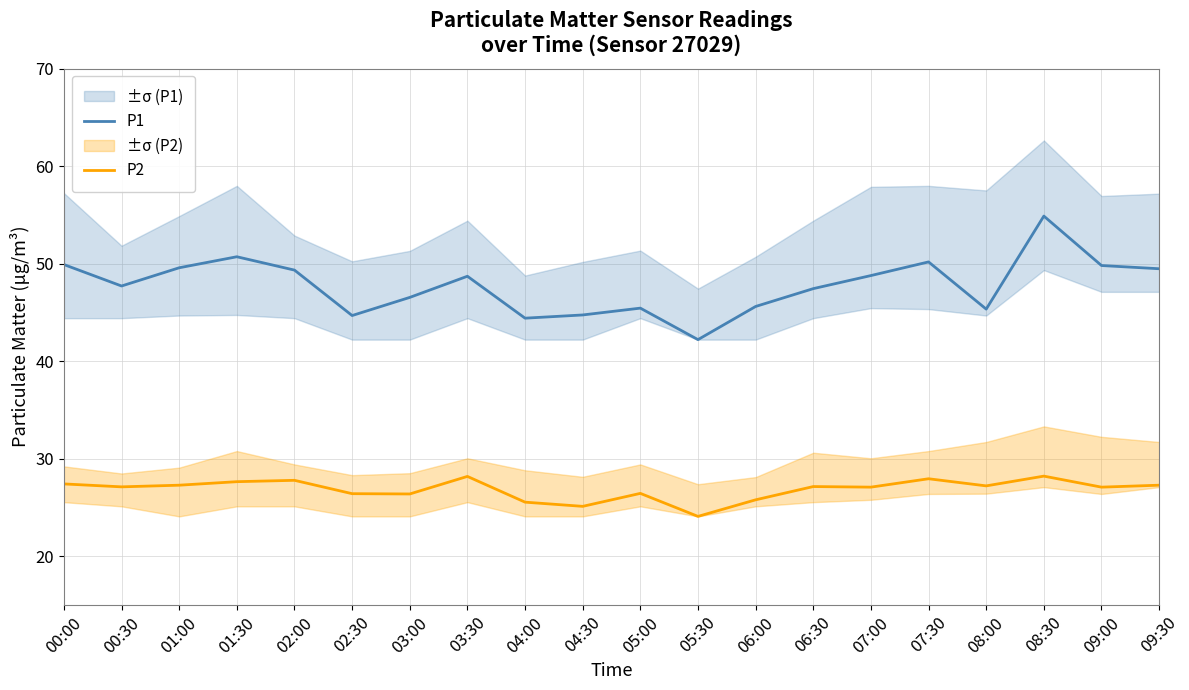

What is the label of the 4th point from the right?

08:00